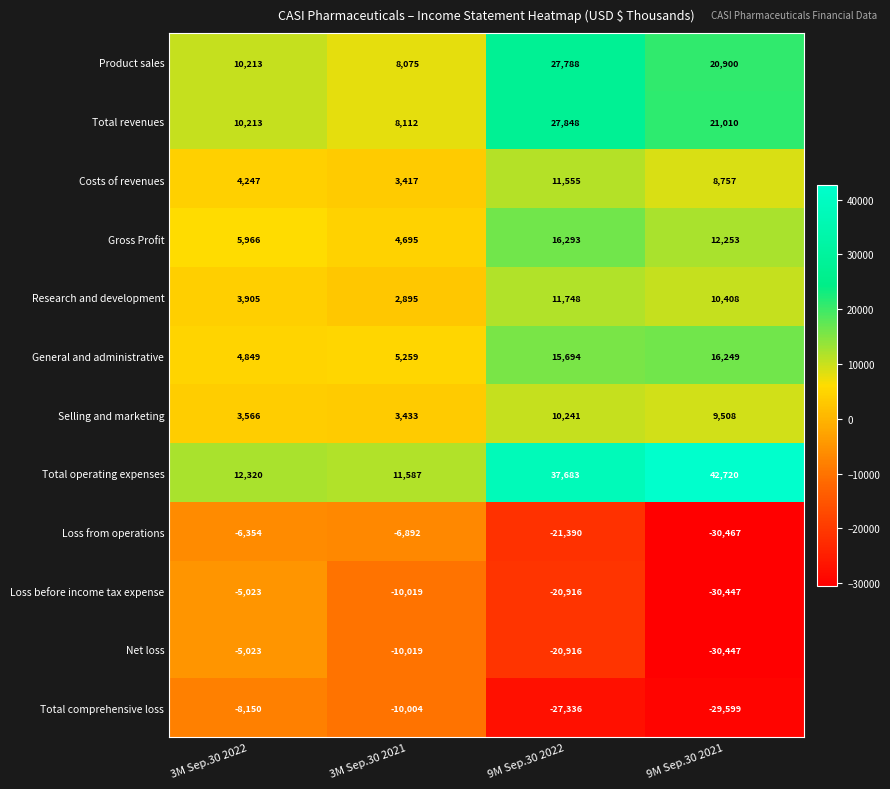

Between 3M Sep.30 2021 and 9M Sep.30 2022, which series saw the biggest shift?

Total operating expenses